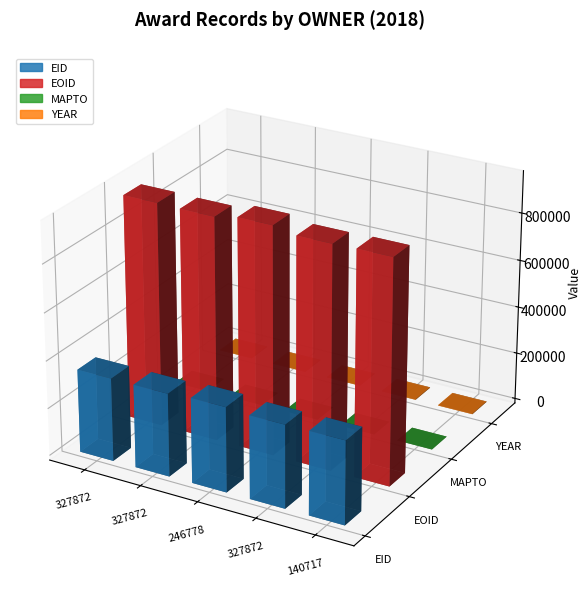

The value of EOID at 327872 is 255510. True or false?

False